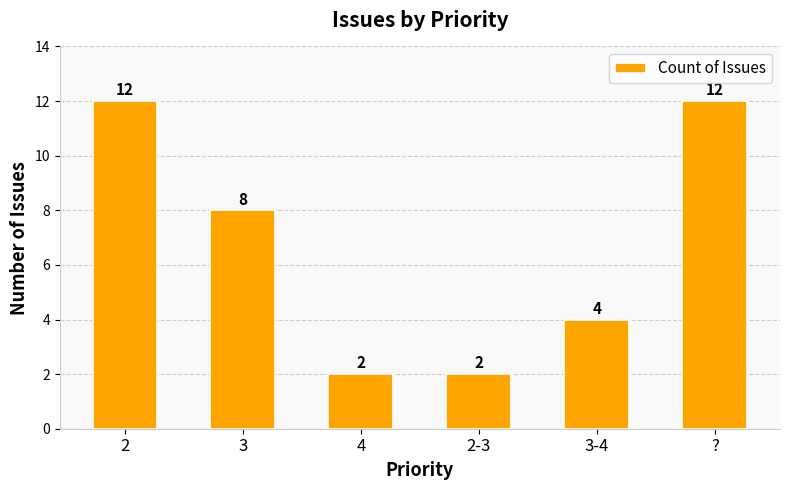

How many data points does each series have?

6